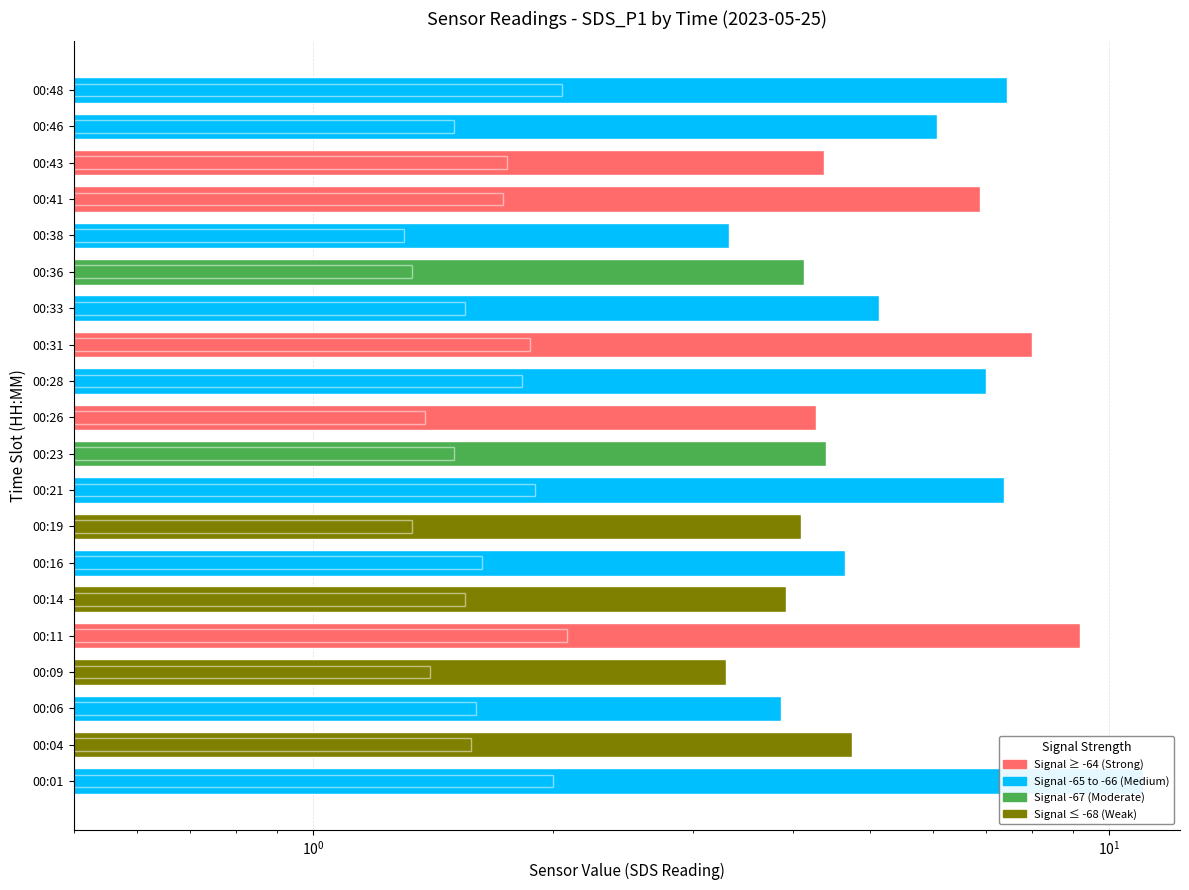

How many values in the SDS_P1 series exceed 4?

16